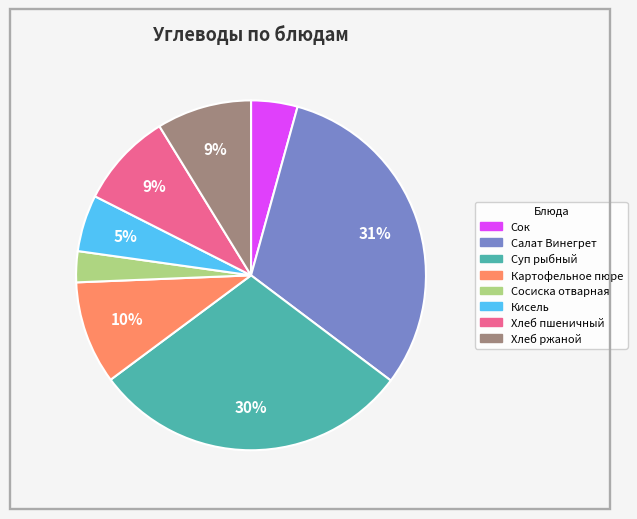

To the nearest percent, what is the difference between the largest and smallest slice percentages?

28%